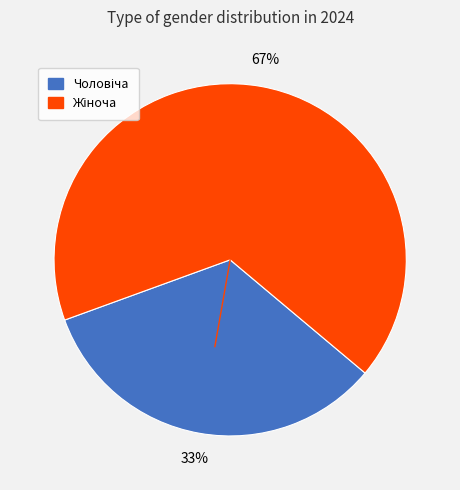

Does any single category account for the majority?

Yes